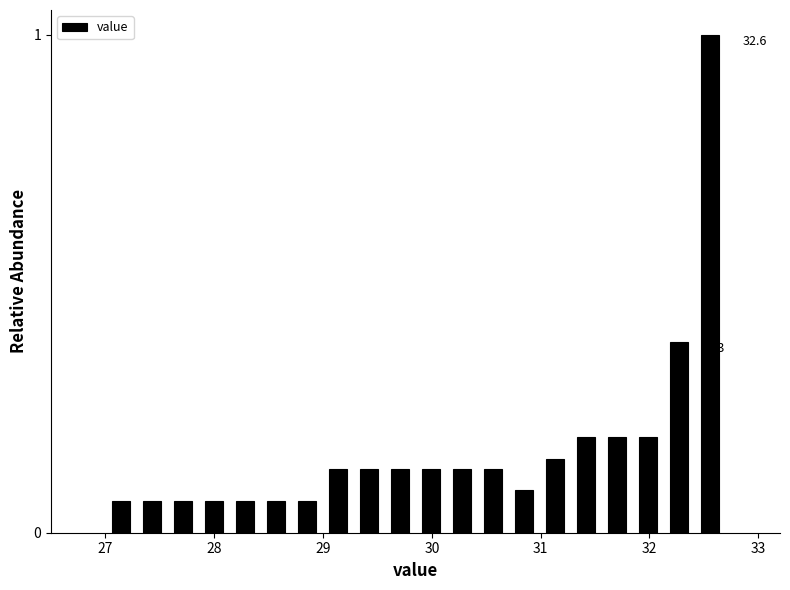

Read against the x-axis, roughly where is the centre of the tallest bar?

32.6